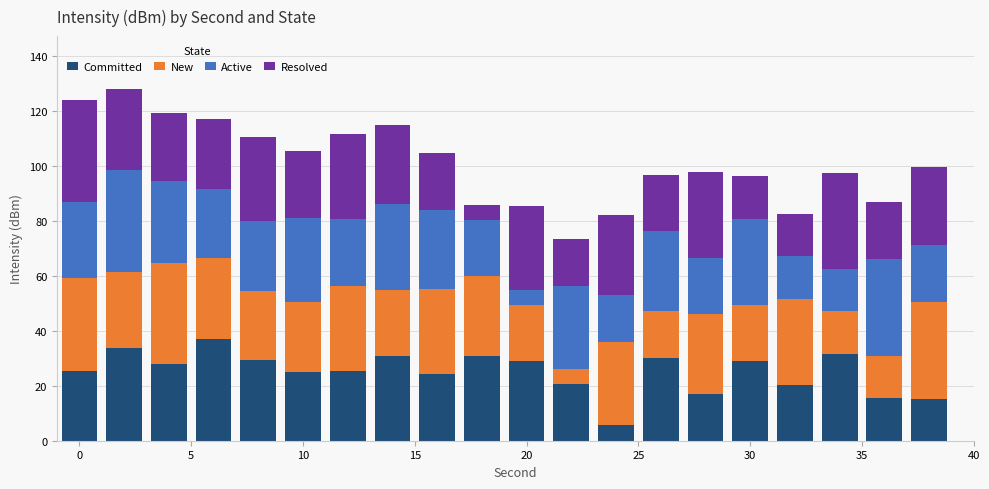

What is the minimum value for Committed?

5.6